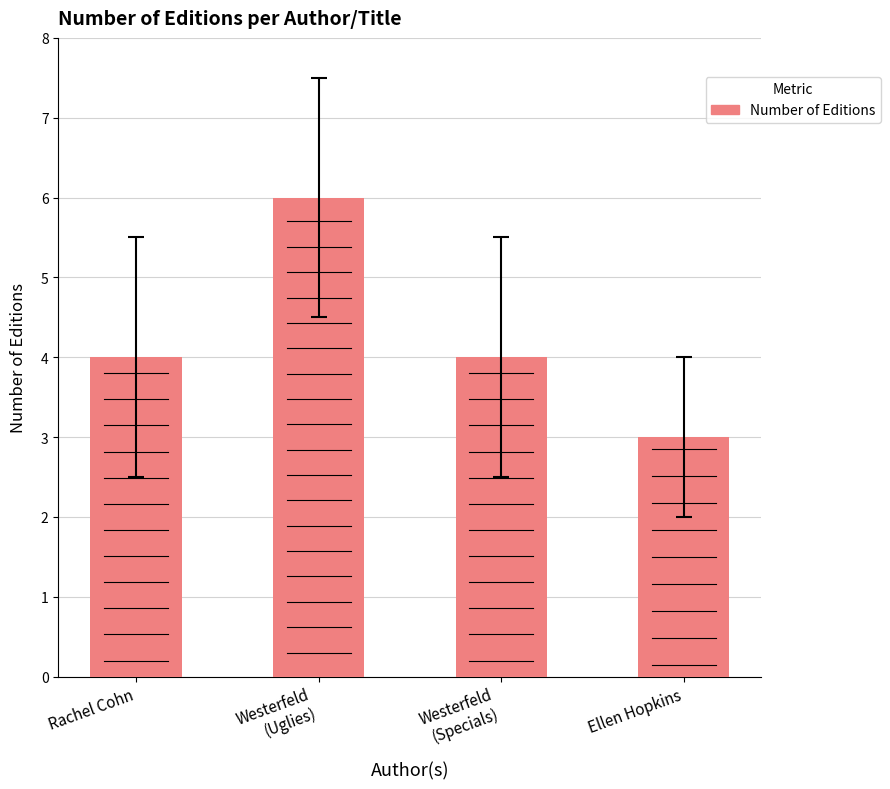

What is the value of the 1st bar from the left?

4